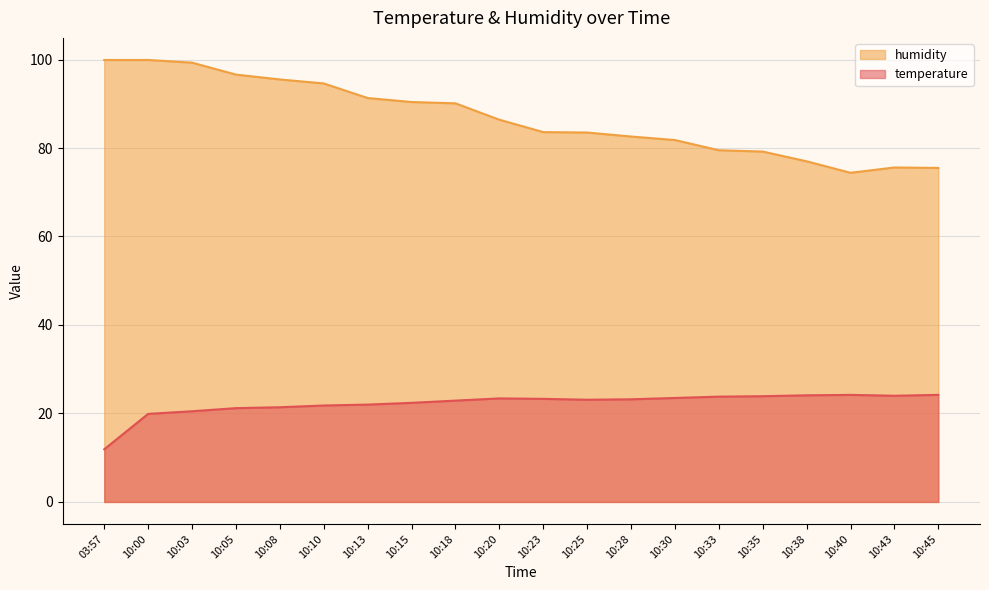

What is the difference between the maximum and minimum values in the temperature series?

12.3